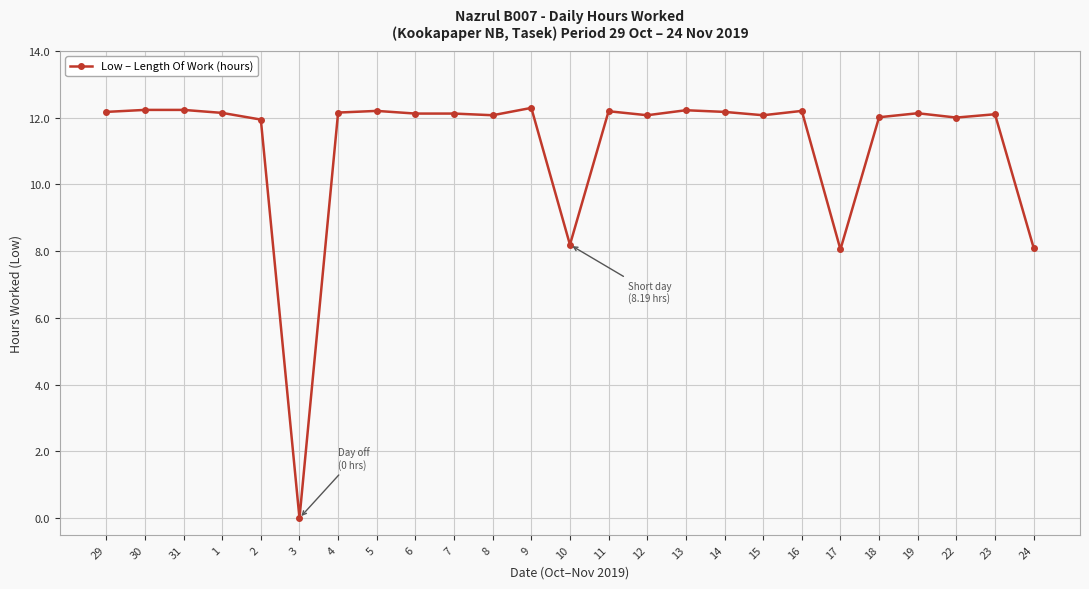

What is the greatest value displayed?

12.3